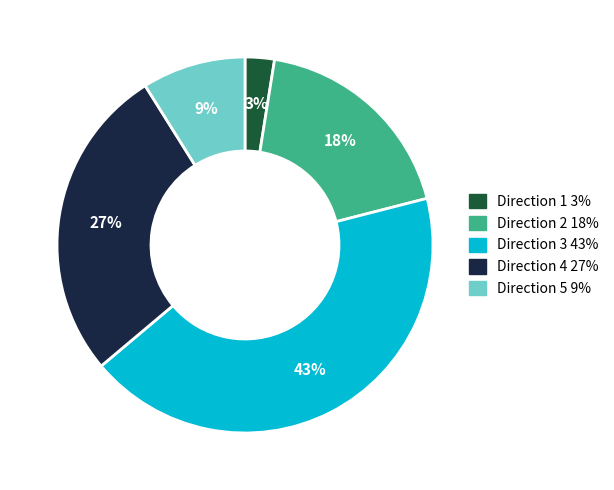

Is there any slice that represents more than half of the pie?

No